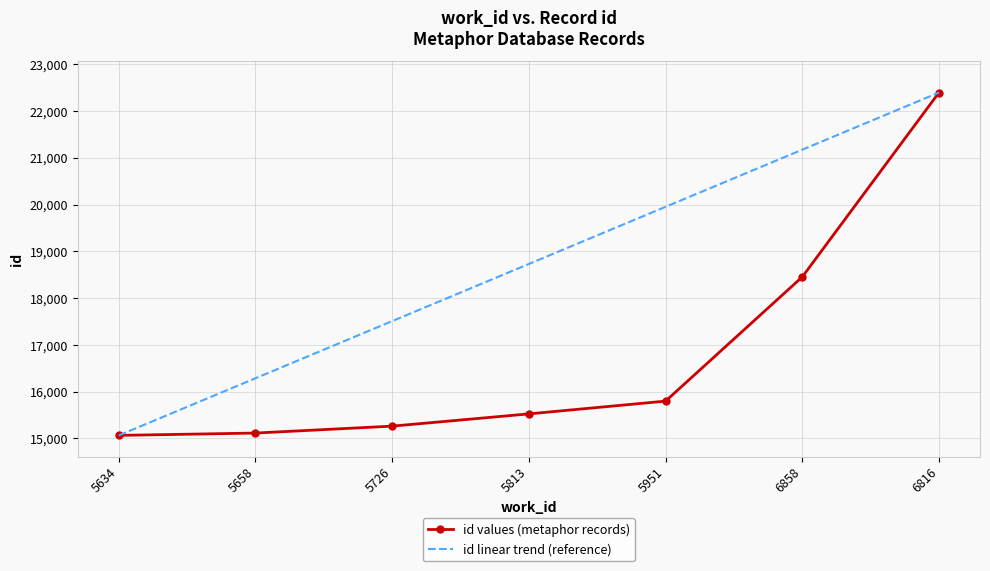

Reading right to left, extract all data points from this chart.

id values (metaphor records): 22395.0	18453.0	15797.0	15524.0	15262.0	15114.0	15064.0
id linear trend (reference): 22395.0	21173.2	19951.3	18729.5	17507.7	16285.8	15064.0